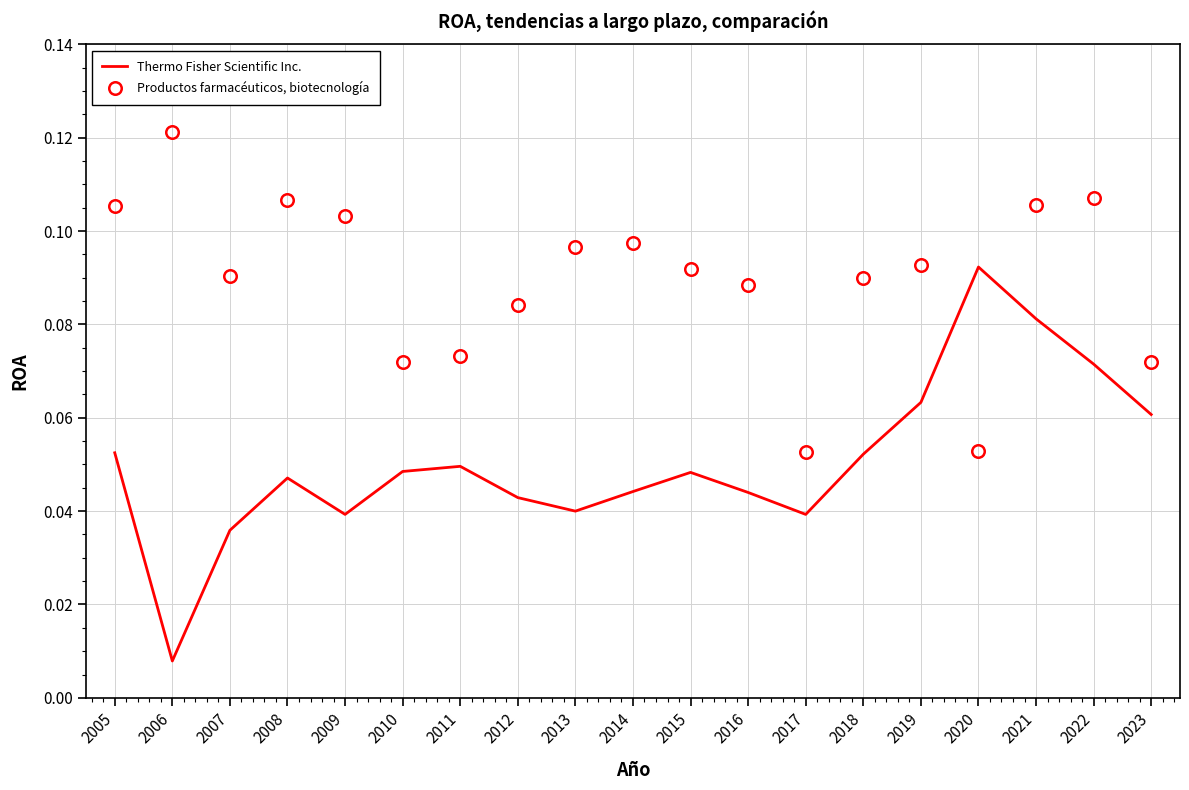

At which category is the sum across all series the highest?

2021